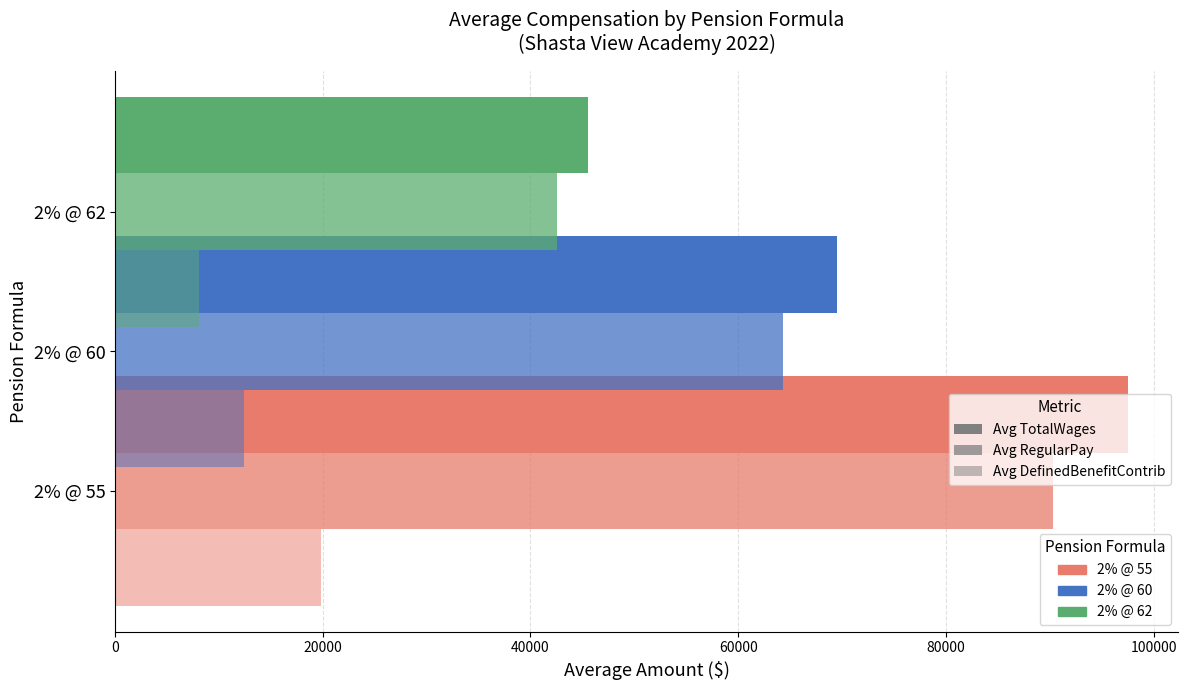

Is the value of Avg DefinedBenefitContrib at 0 greater than the value of Avg TotalWages at 20000?

No